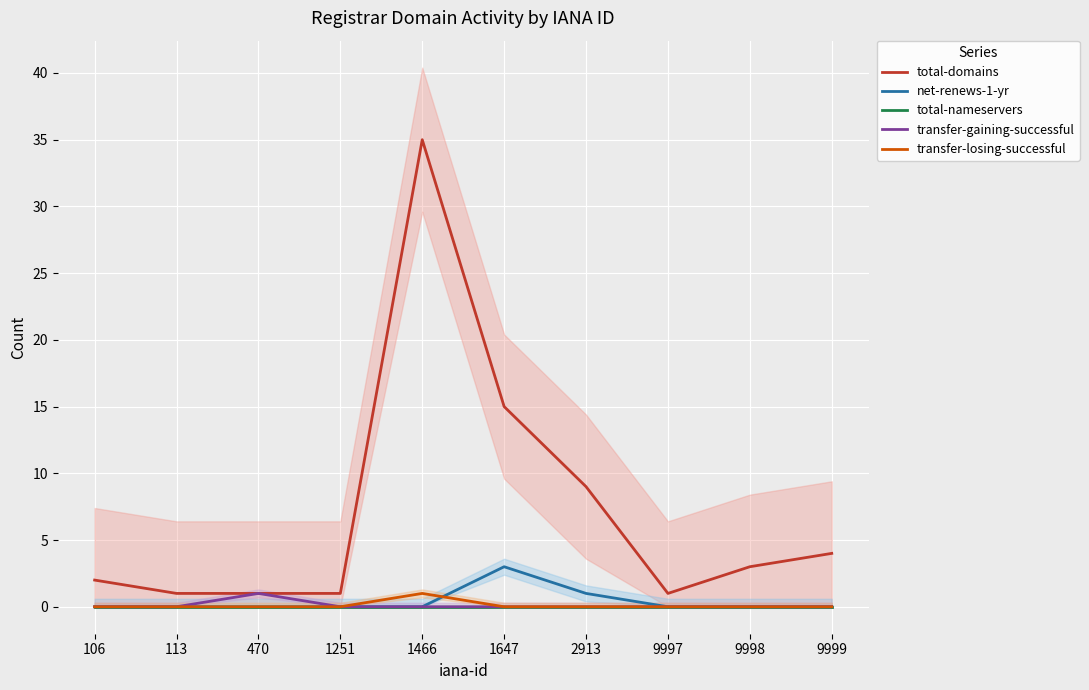

In net-renews-1-yr, how many points are higher than both neighbors (excluding endpoints)?

1